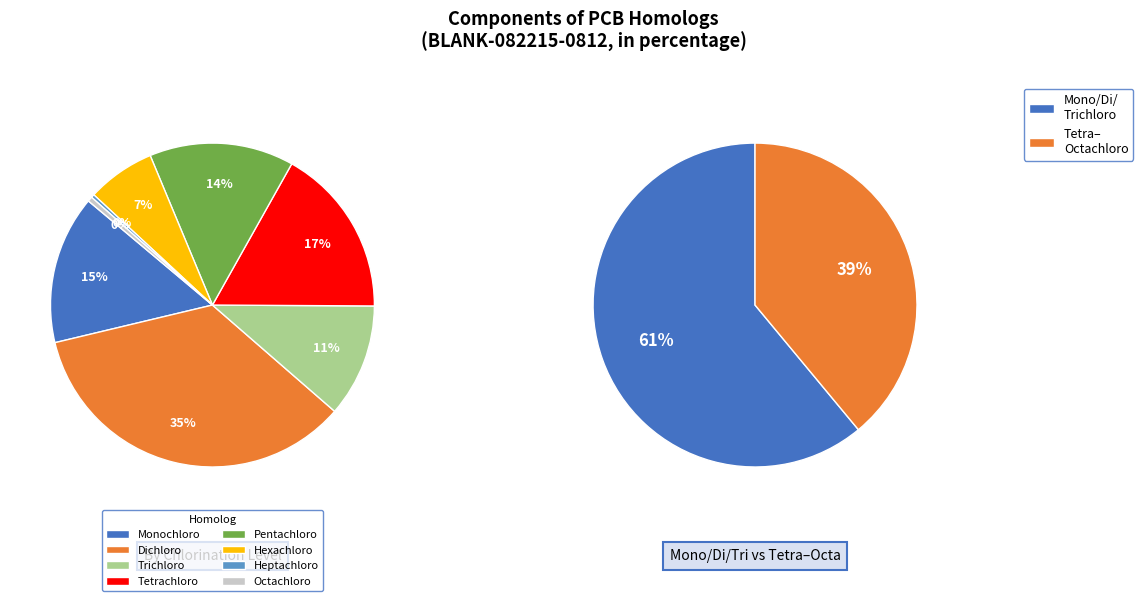

What is the smallest slice in the pie chart?

Total Heptachloro Biphenyls